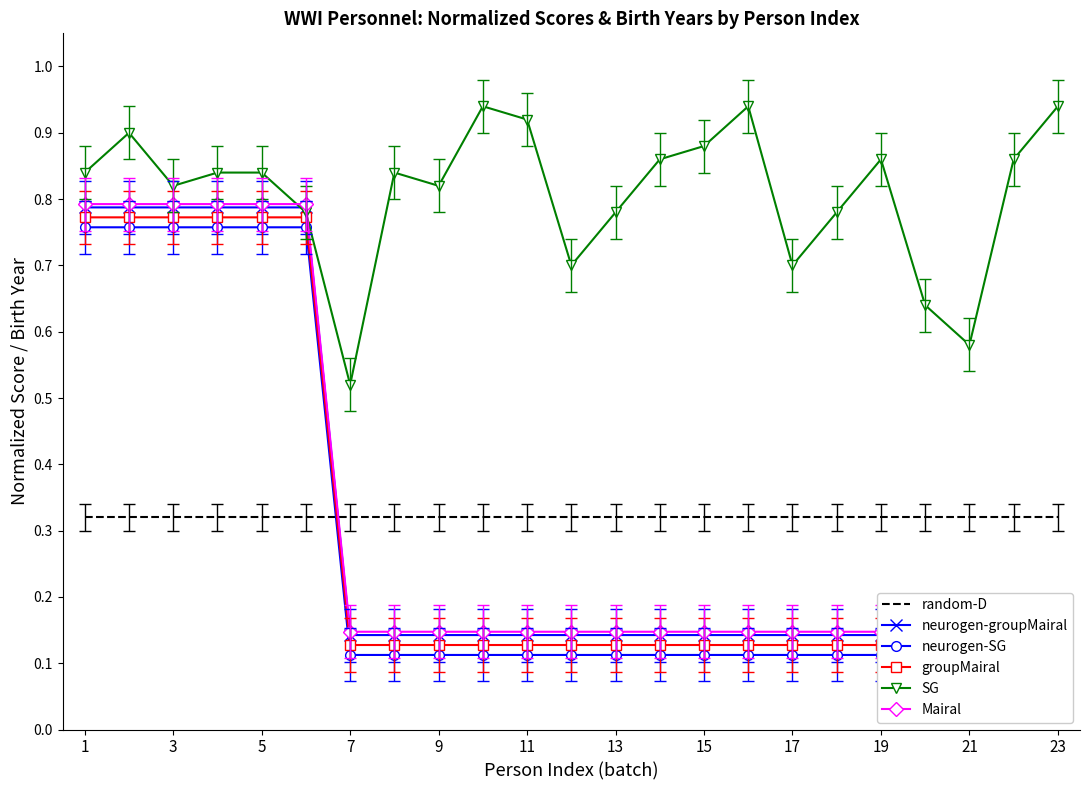

How many lines are shown in the chart?

6